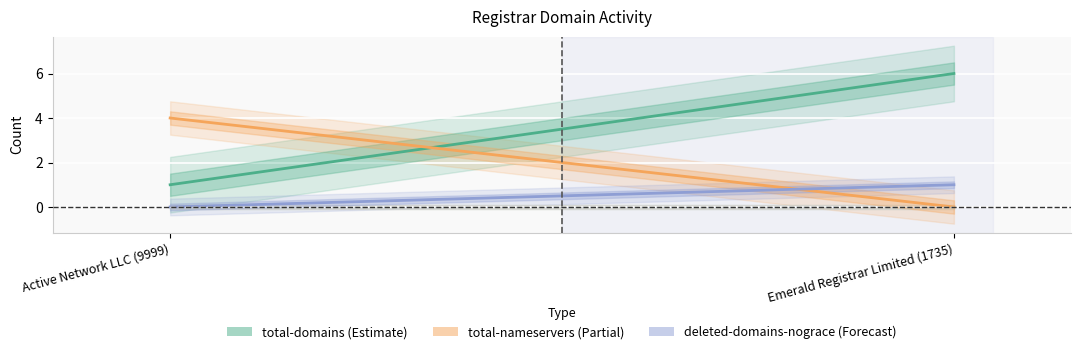

The total-nameservers series shows 4 at Active Network LLC (9999). True or false?

True